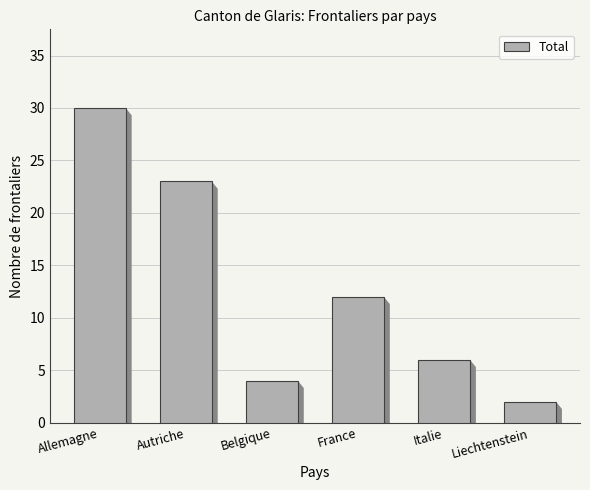

List the labels in order of value, smallest first.

Liechtenstein, Belgique, Italie, France, Autriche, Allemagne